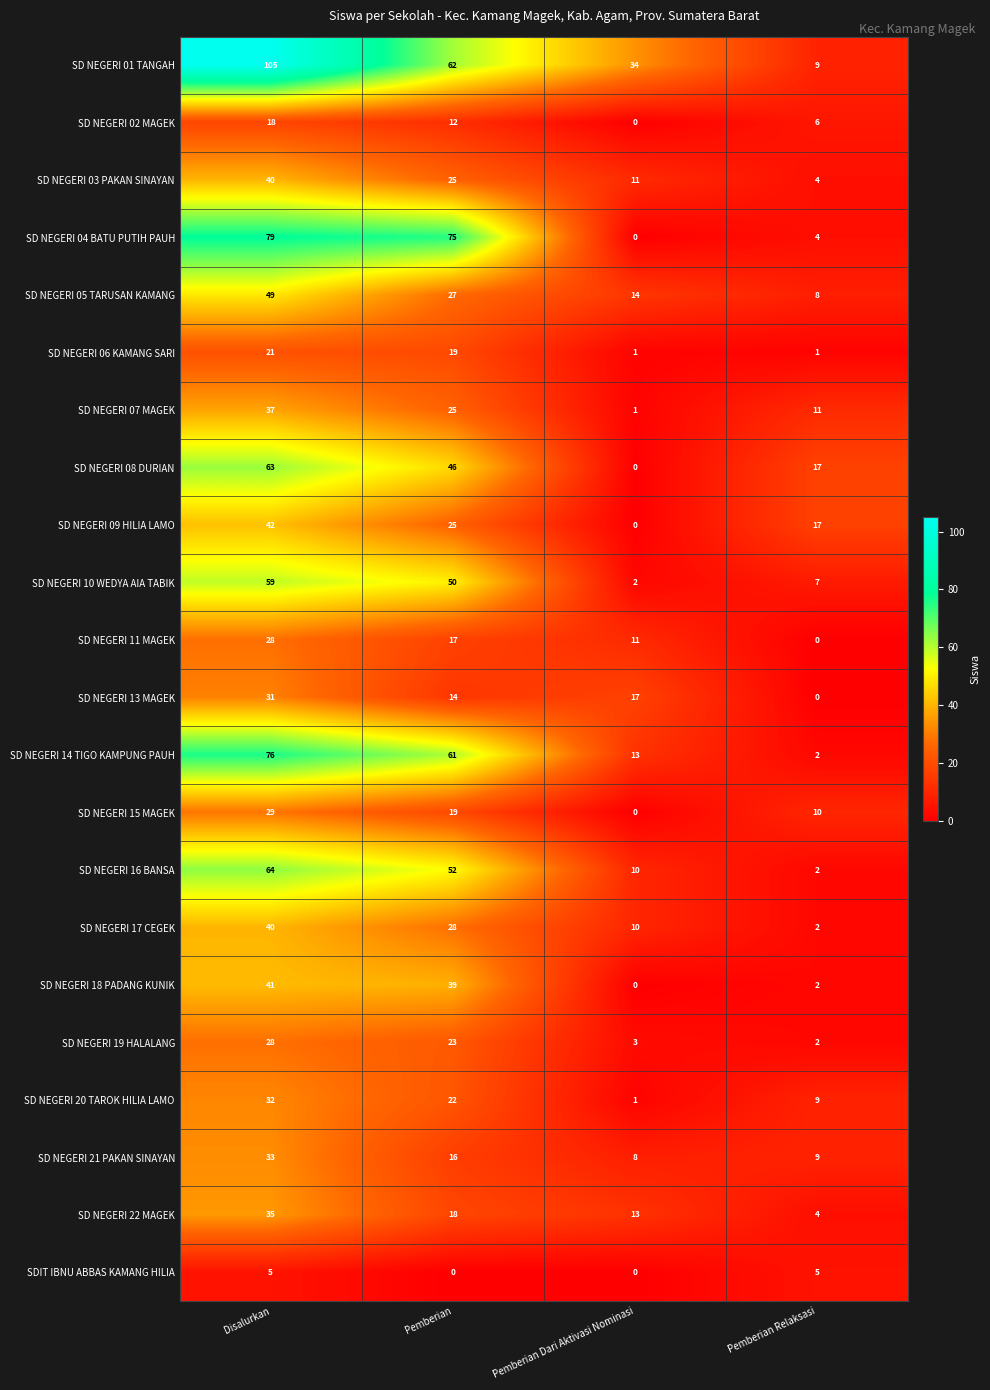

What is the total value across all series at Pemberian?

675